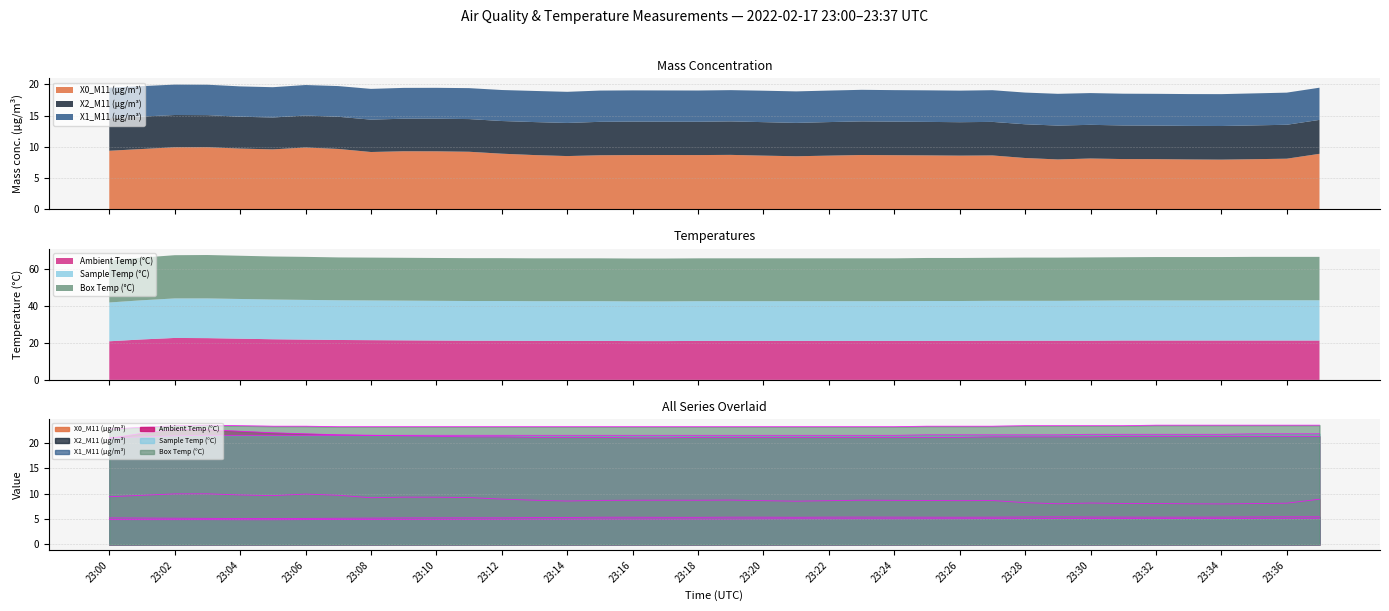

What is the total value across all series at 23:20?

84.8